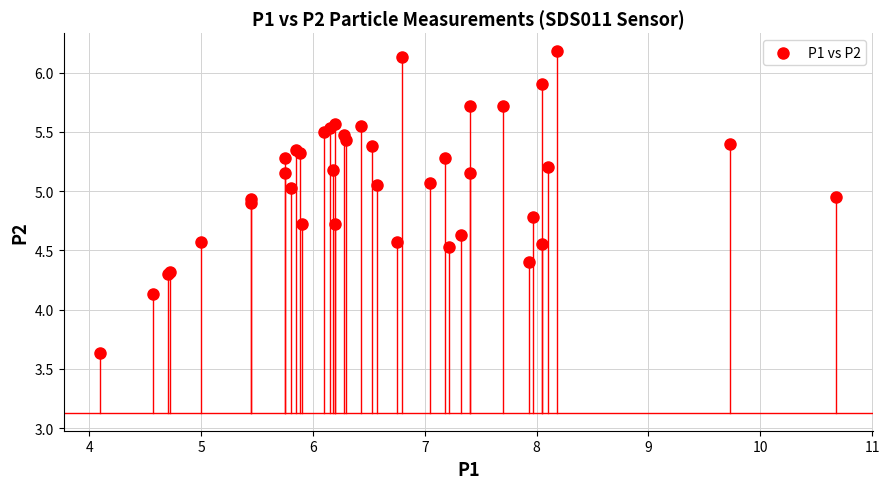

What Y value in the scatter plot is closest to 4?

4.1